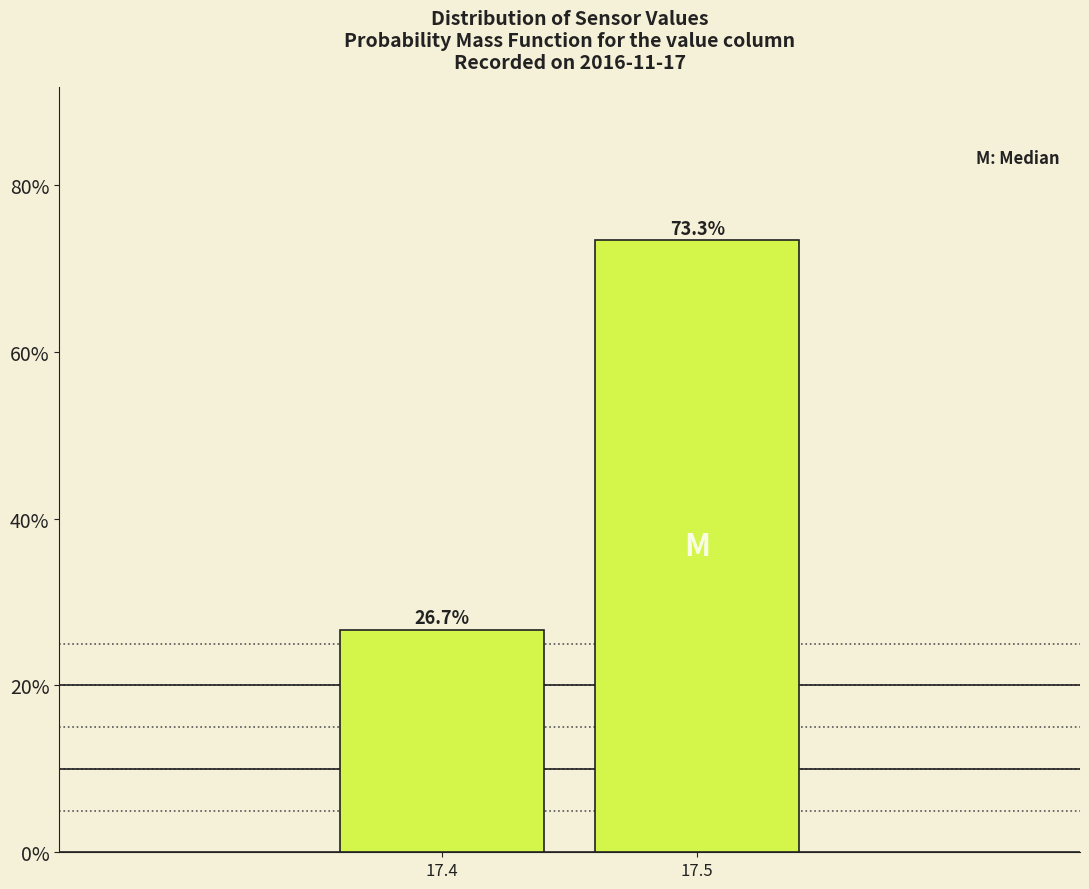

Reading left to right, transcribe all the data shown in this chart.

26.7	73.3